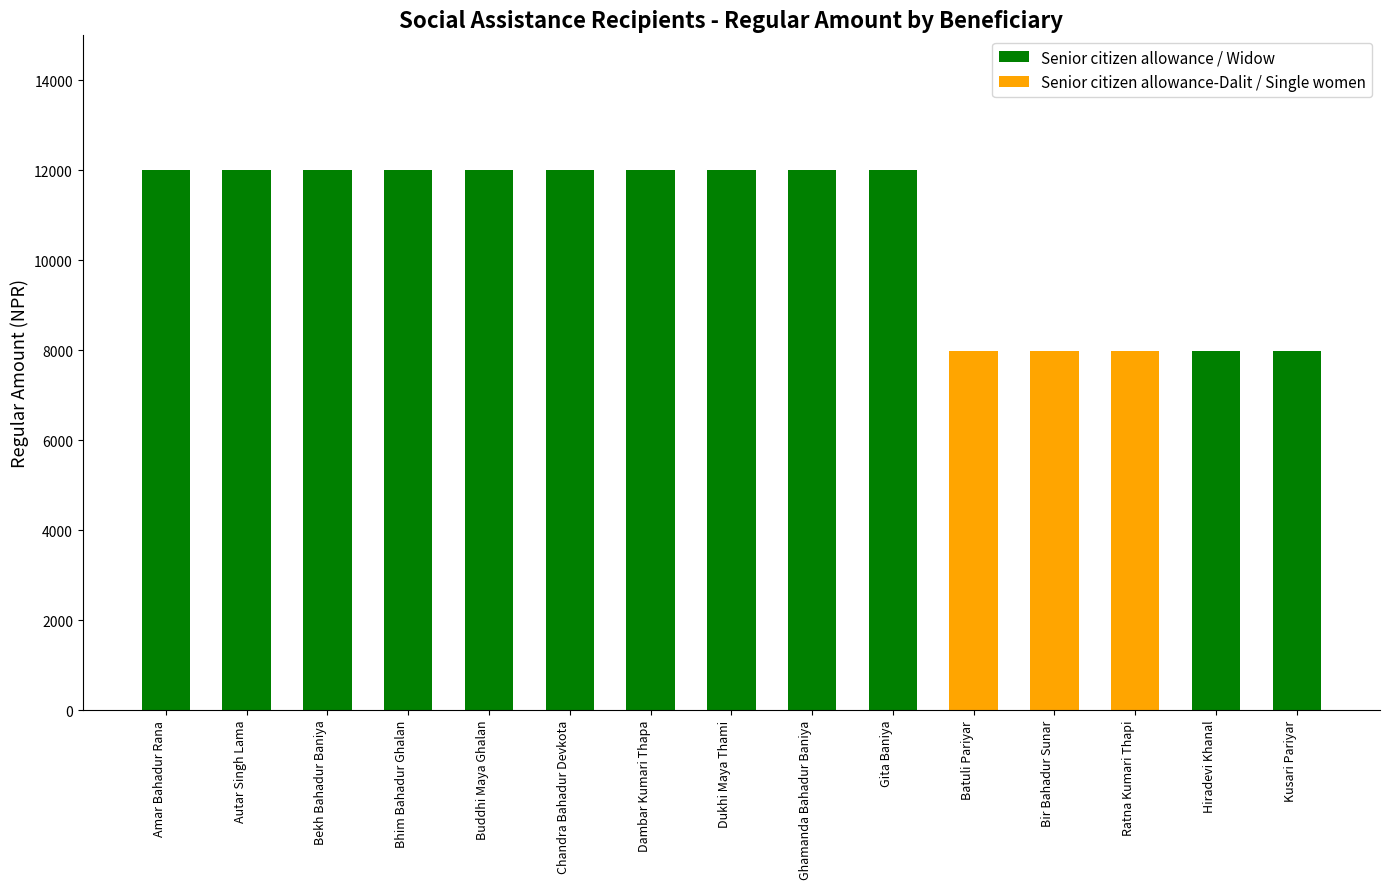

What position from the right is Chandra Bahadur Devkota?

10